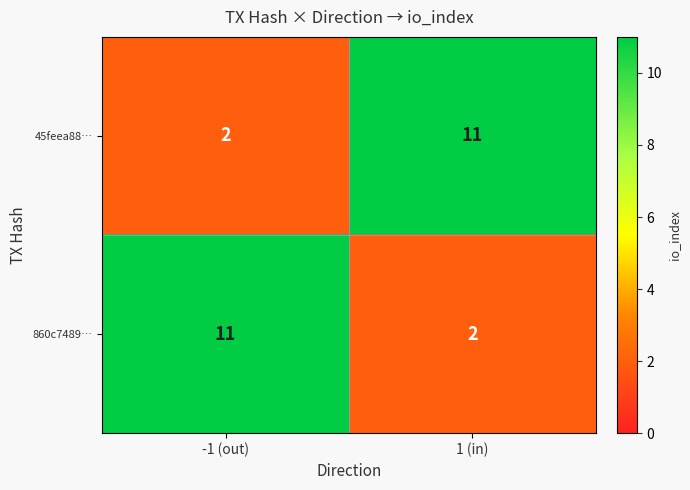

What is the sum of the 860c7489… values at -1 (out) and 1 (in)?

13